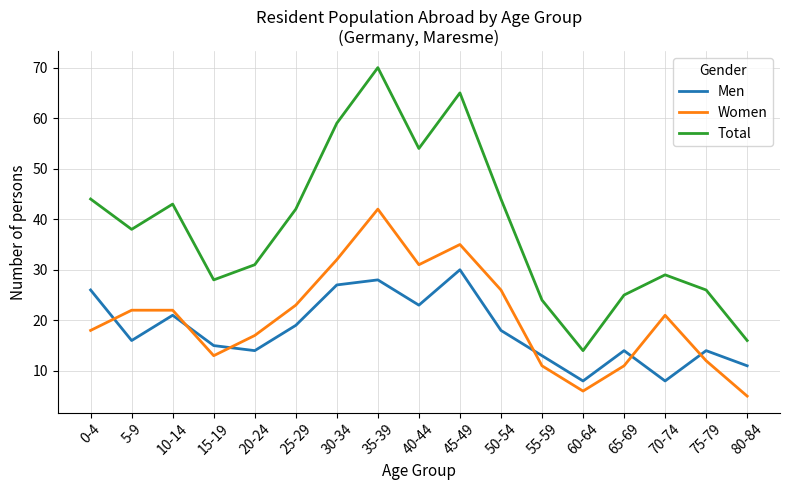

What is the difference between the Women values at 20-24 and 45-49?

18